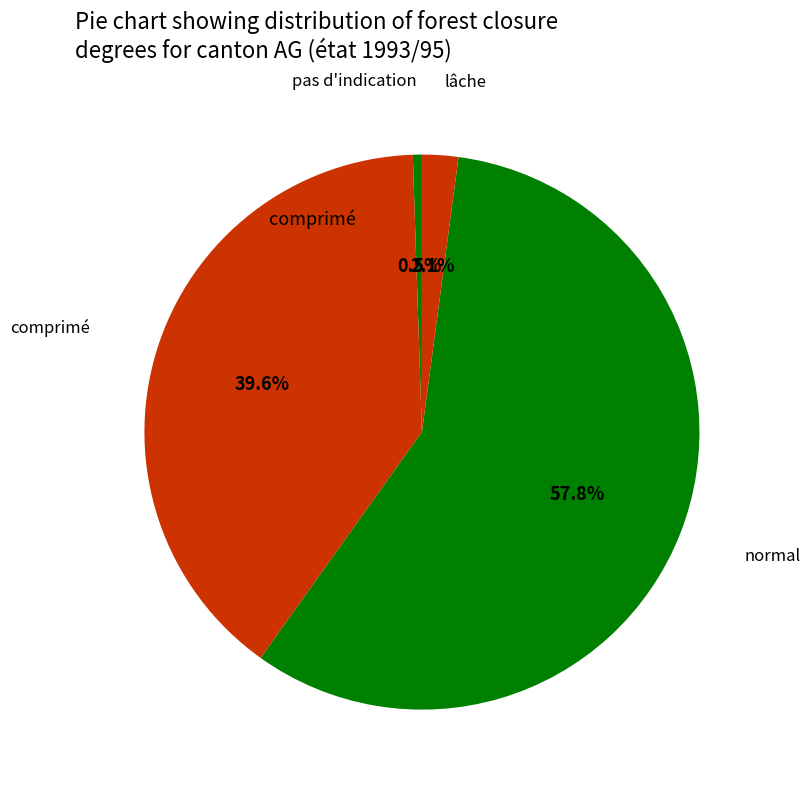

What is the majority slice?

normal